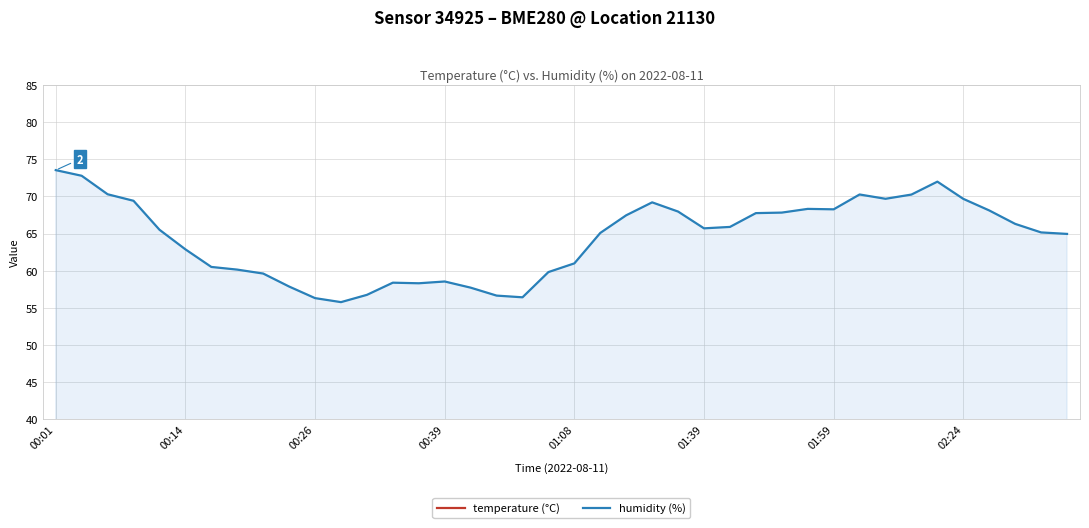

Rank the series by their maximum value, from highest to lowest.

humidity, temperature